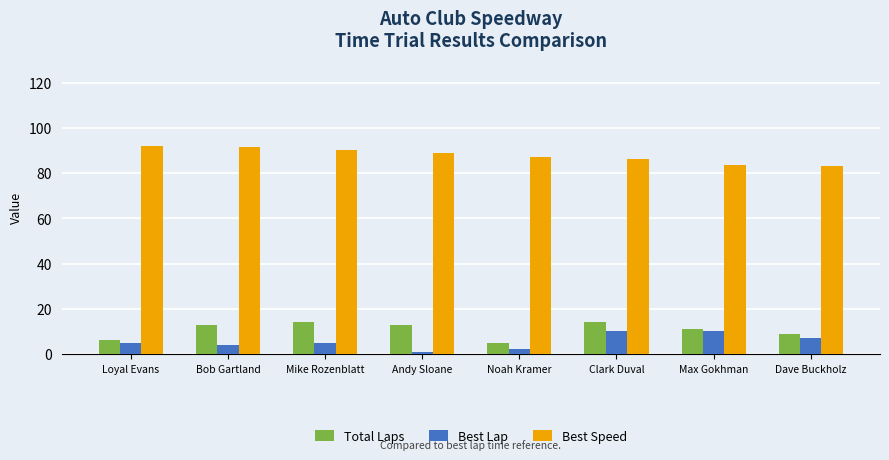

Reading left to right, what are all the values shown in this chart?

Total Laps: Loyal Evans=6.0	Bob Gartland=13.0	Mike Rozenblatt=14.0	Andy Sloane=13.0	Noah Kramer=5.0	Clark Duval=14.0	Max Gokhman=11.0	Dave Buckholz=9.0
Best Lap: Loyal Evans=5.0	Bob Gartland=4.0	Mike Rozenblatt=5.0	Andy Sloane=1.0	Noah Kramer=2.0	Clark Duval=10.0	Max Gokhman=10.0	Dave Buckholz=7.0
Best Speed: Loyal Evans=92.1	Bob Gartland=91.5	Mike Rozenblatt=90.2	Andy Sloane=88.8	Noah Kramer=87.1	Clark Duval=86.1	Max Gokhman=83.5	Dave Buckholz=82.9